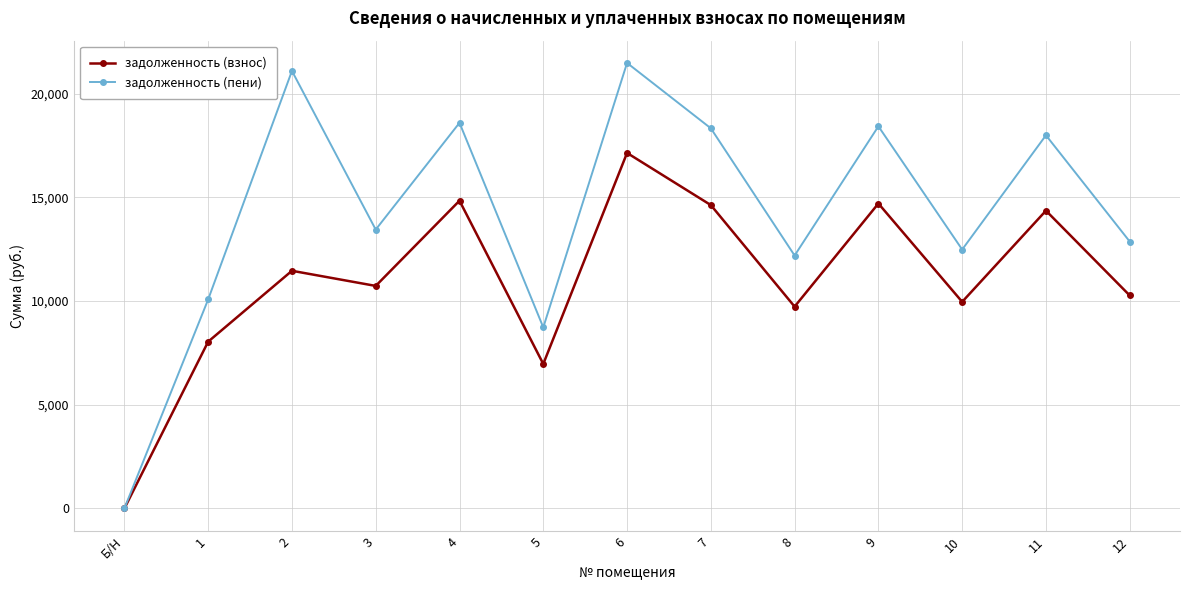

Is it true that задолженность (пени) equals 13972.1 at 6?

False